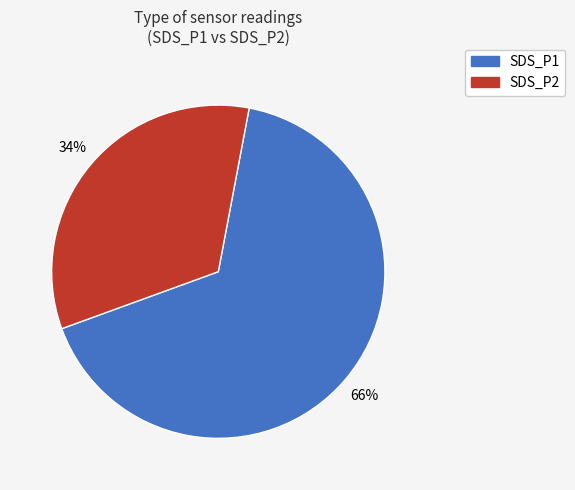

Which has a higher value, SDS_P1 or SDS_P2?

SDS_P1